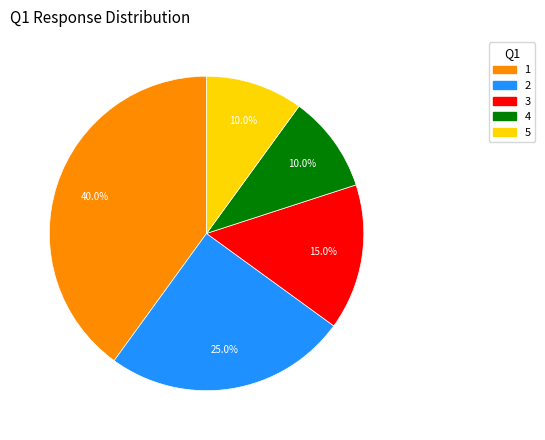

Count the number of slices in the pie.

5